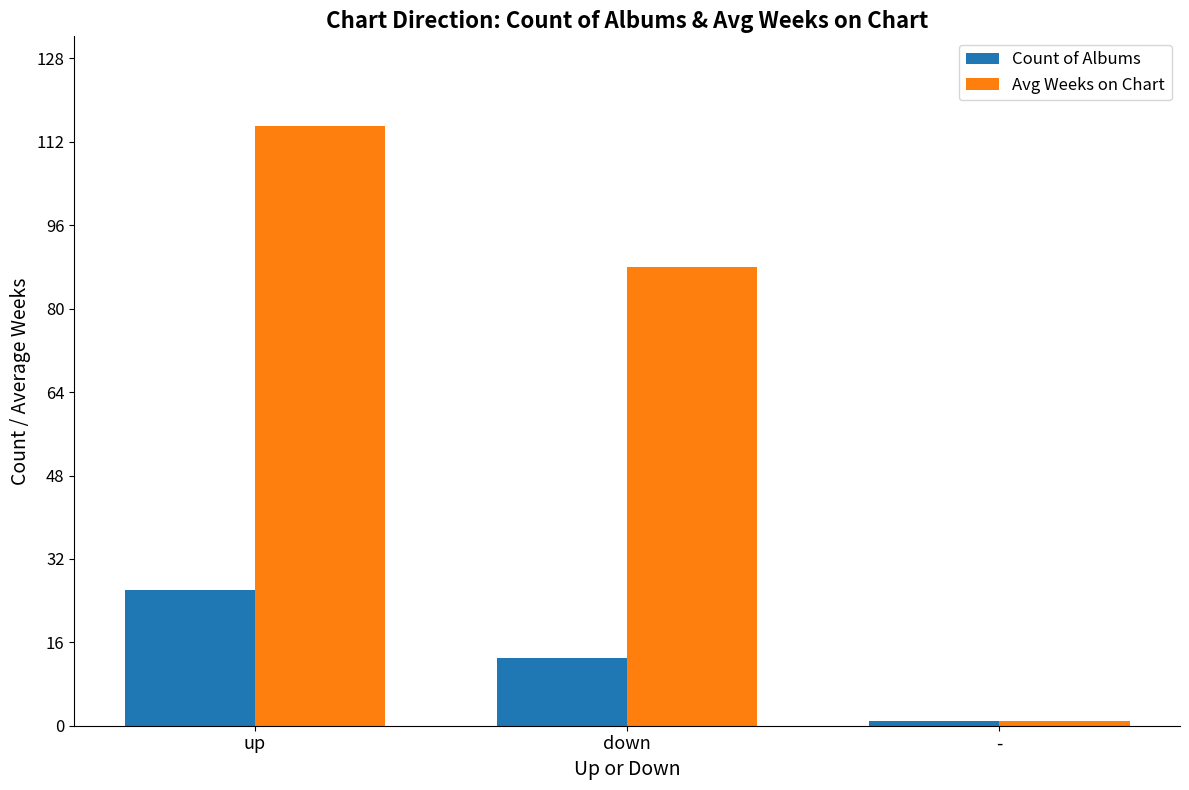

True or false: Avg Weeks on Chart has a value of 121 at down.

False